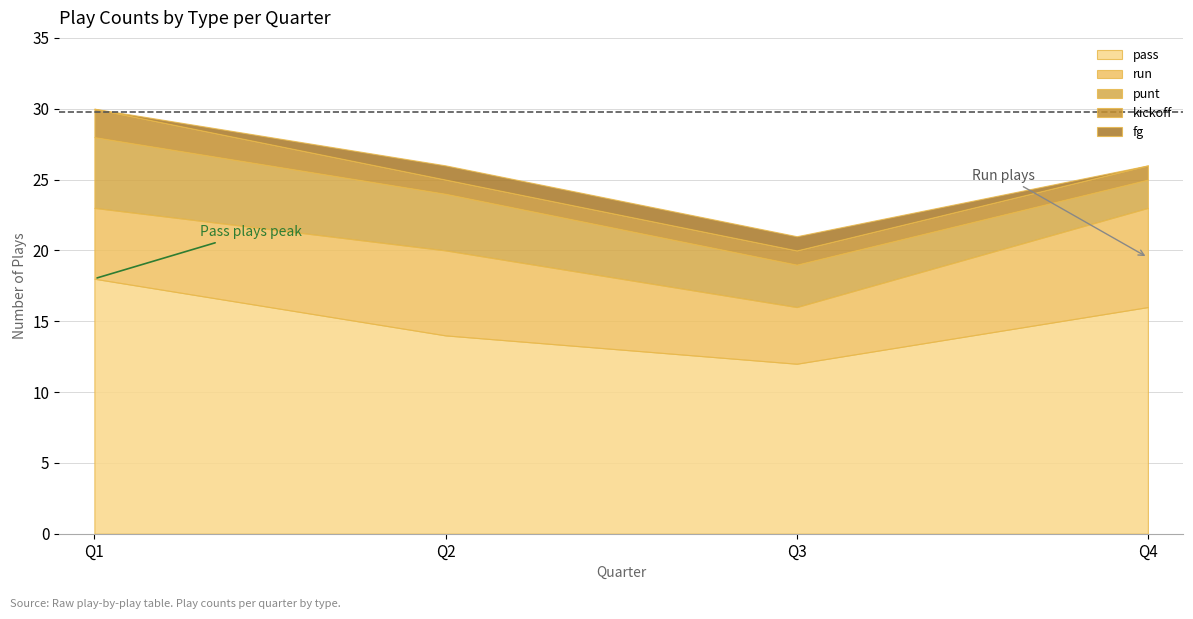

The value at Q1 is 7.0. True or false?

False